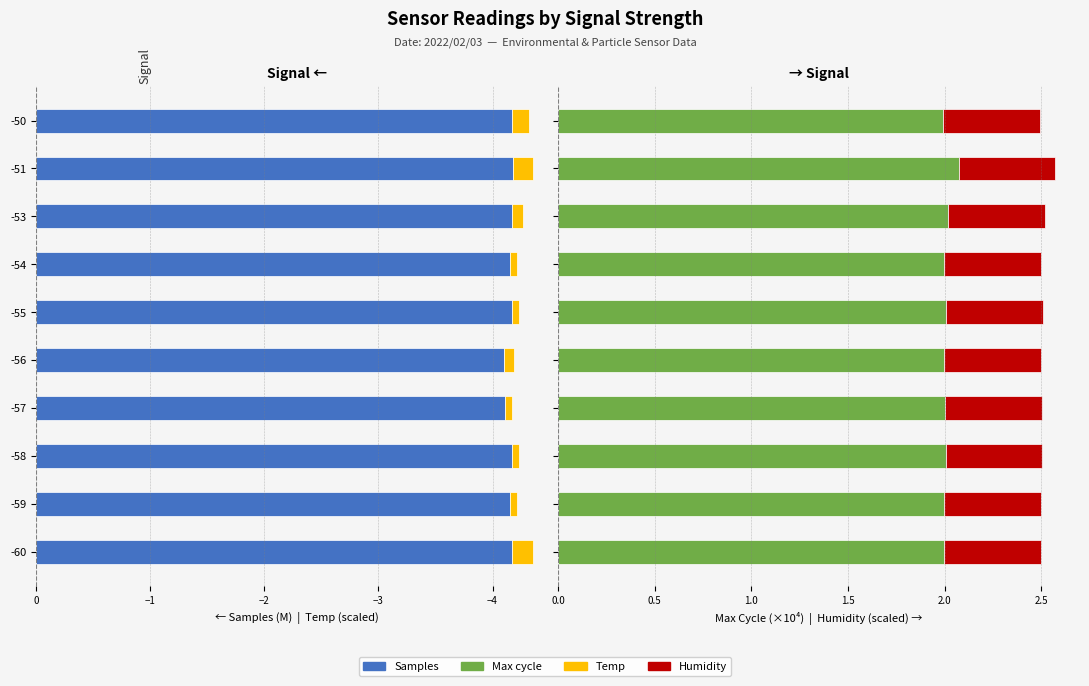

List the series in order of their peak value, highest first.

Max cycle, Humidity, Temp, Samples